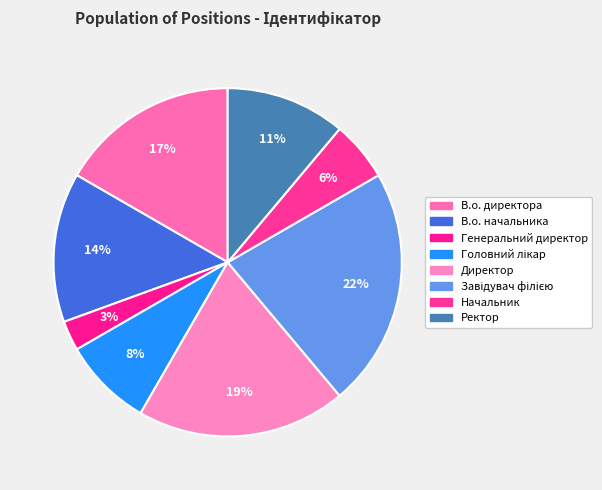

To the nearest percent, what is the difference between the largest and smallest slice percentages?

19%